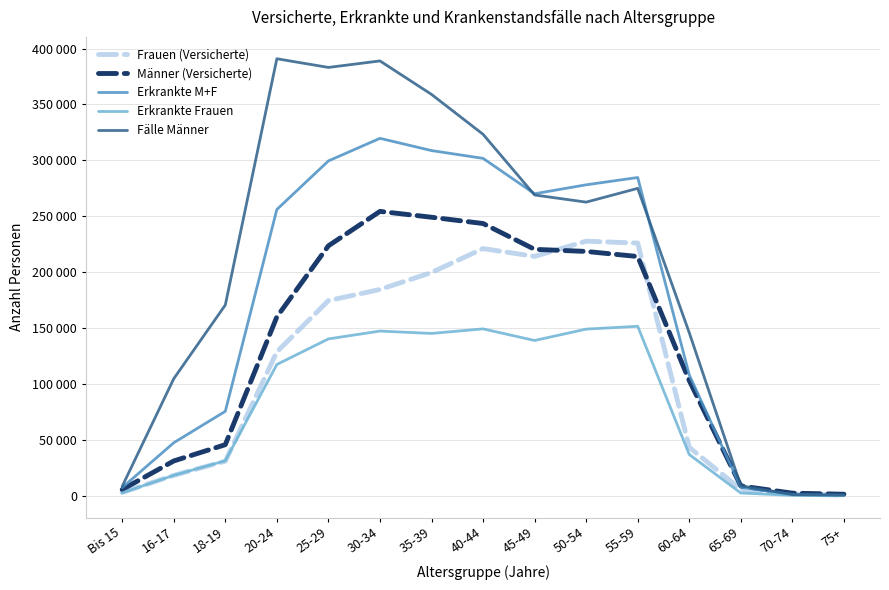

Is this an area chart (filled region under the line)?

No